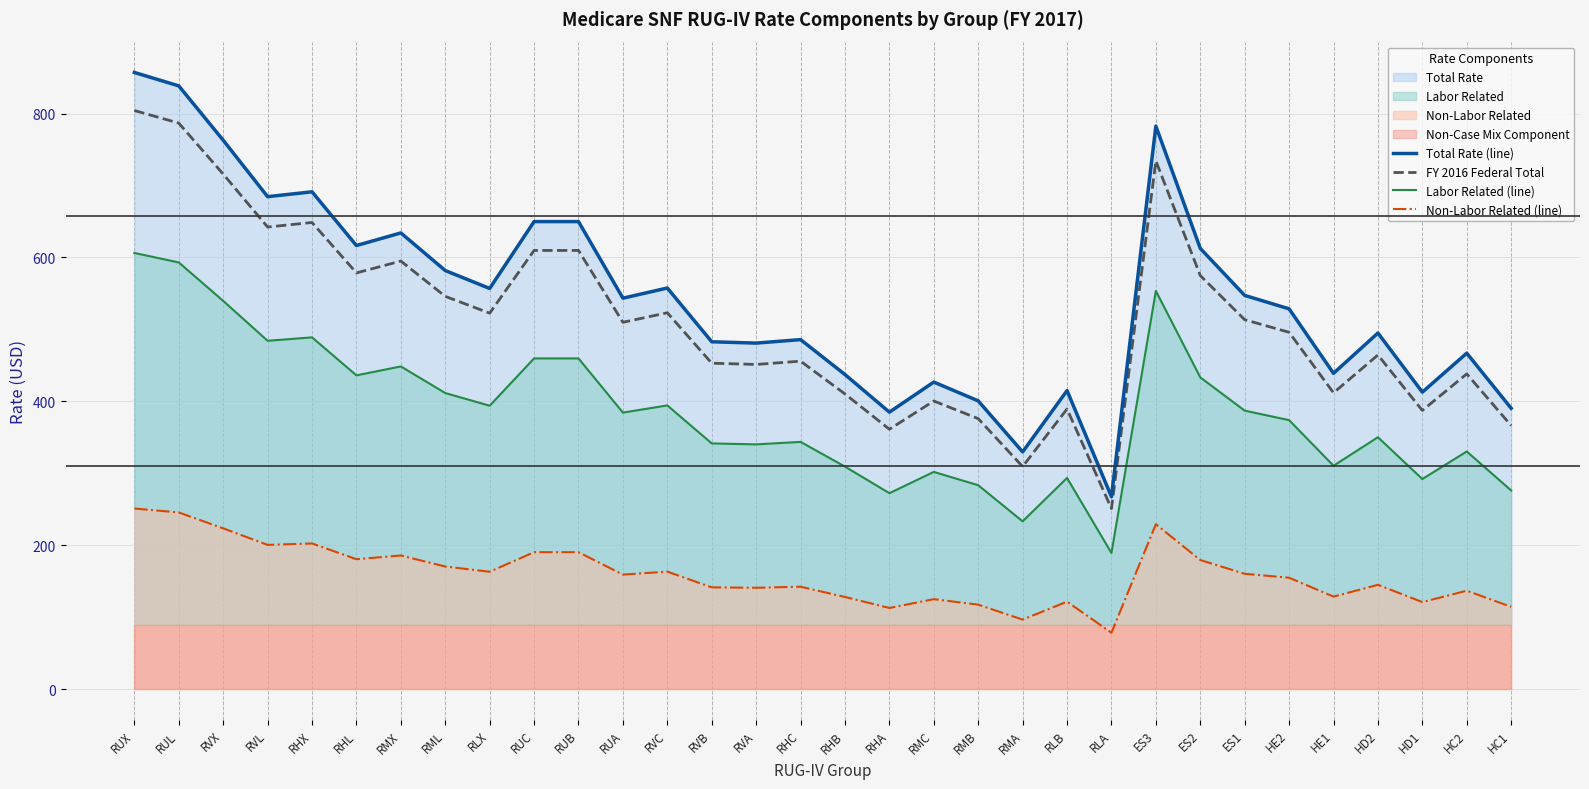

True or false: Non-Labor Related (line) and FY 2016 Federal Total intersect in this chart.

False